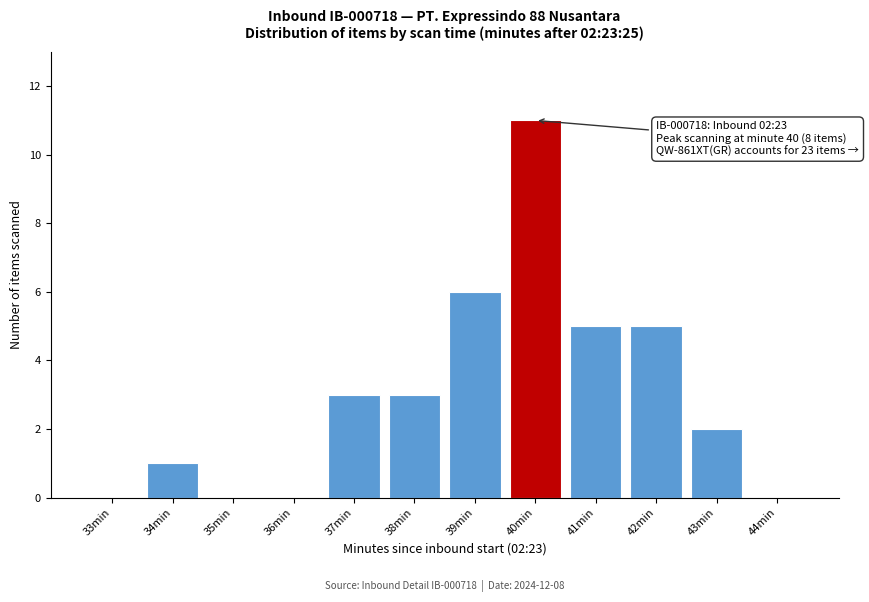

Reading left to right, list all the values displayed in this chart.

33min=0	34min=1	35min=0	36min=0	37min=3	38min=3	39min=6	40min=11	41min=5	42min=5	43min=2	44min=0